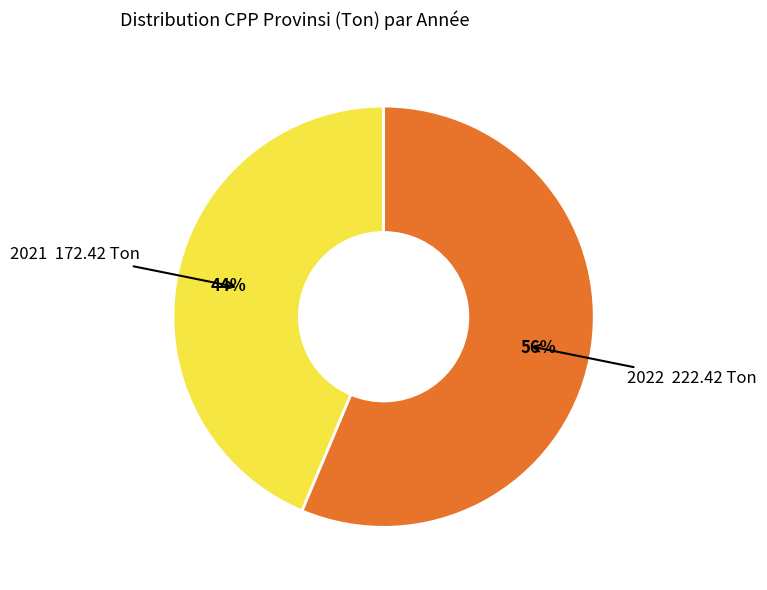

How many slices are in this pie chart?

2